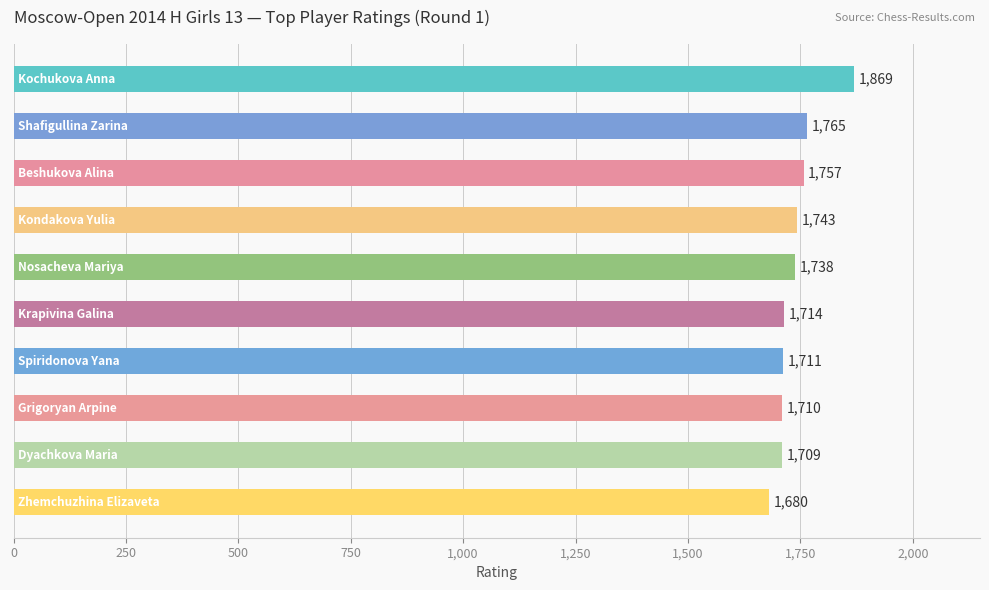

What is the value of the 6th bar from the top?

1714